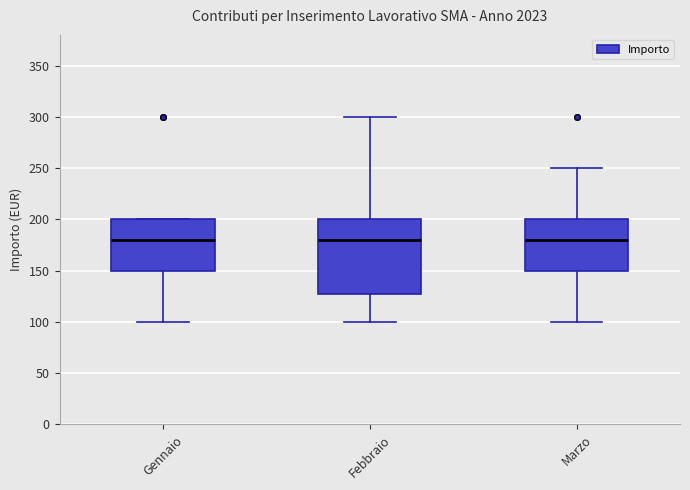

Reading left to right, read every box against the y-axis: the position of its median line, the range the box covers, and the ends of its whiskers. The values are not printed on the chart, so give them approximately, as read against the axis.

Gennaio: median 180, box 150 to 200, whiskers 100 to 200
Febbraio: median 180, box 130 to 200, whiskers 100 to 300
Marzo: median 180, box 150 to 200, whiskers 100 to 250